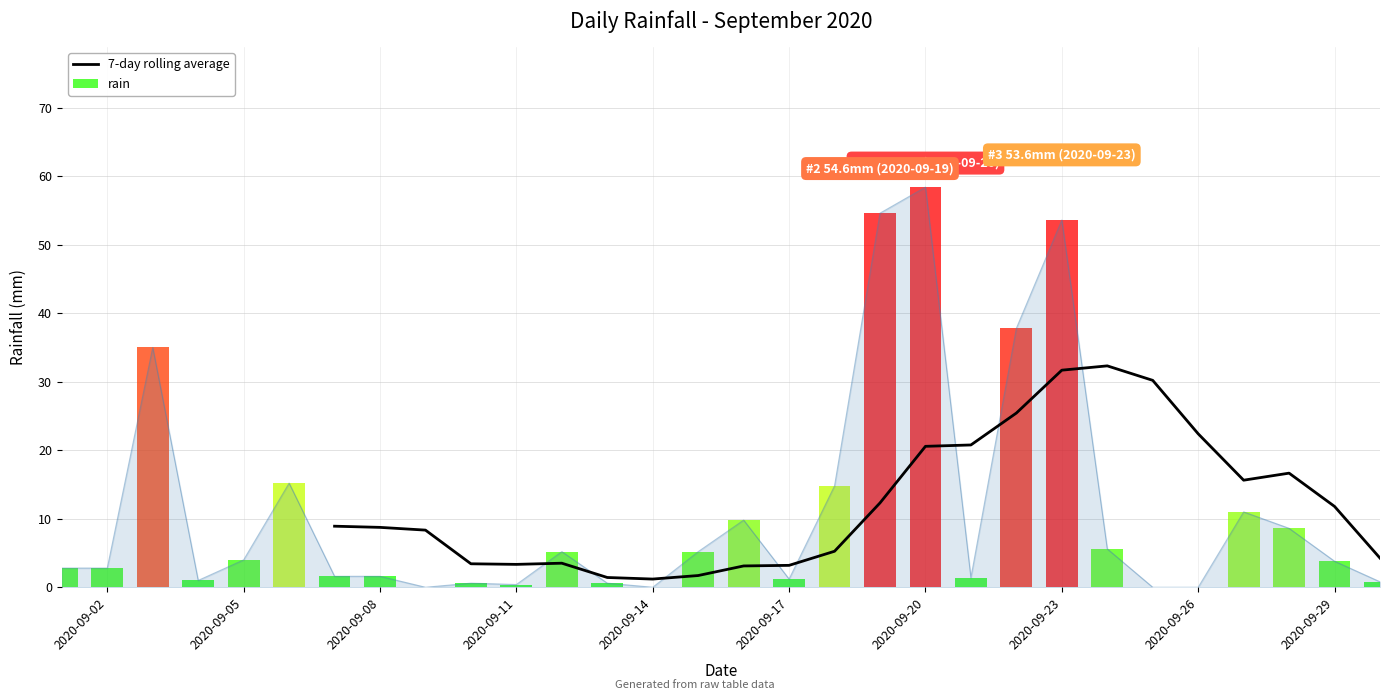

Where is the data nearest to the value 29?

2020-09-03